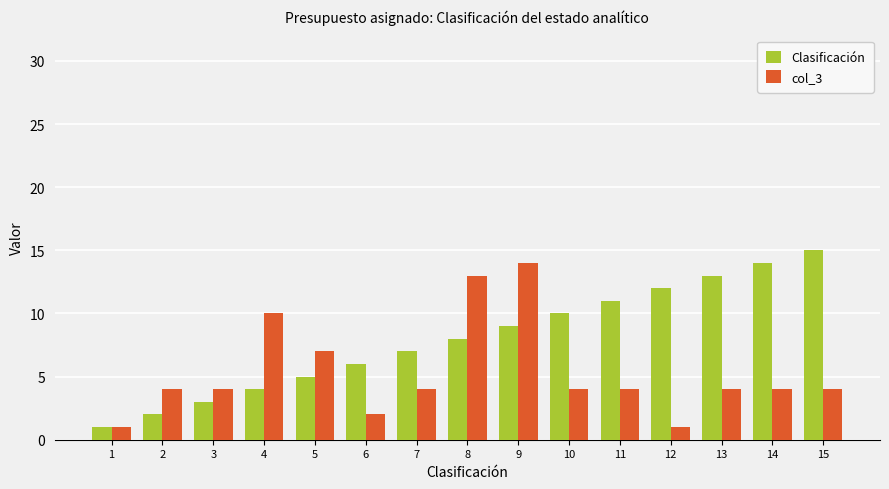

What is the maximum value shown in the chart?

15